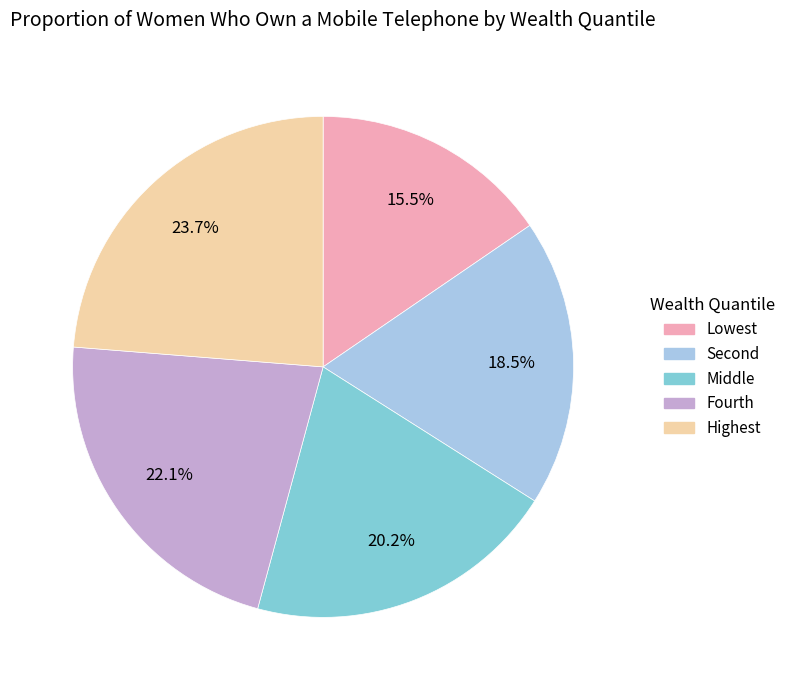

Which slice is the smallest?

Lowest